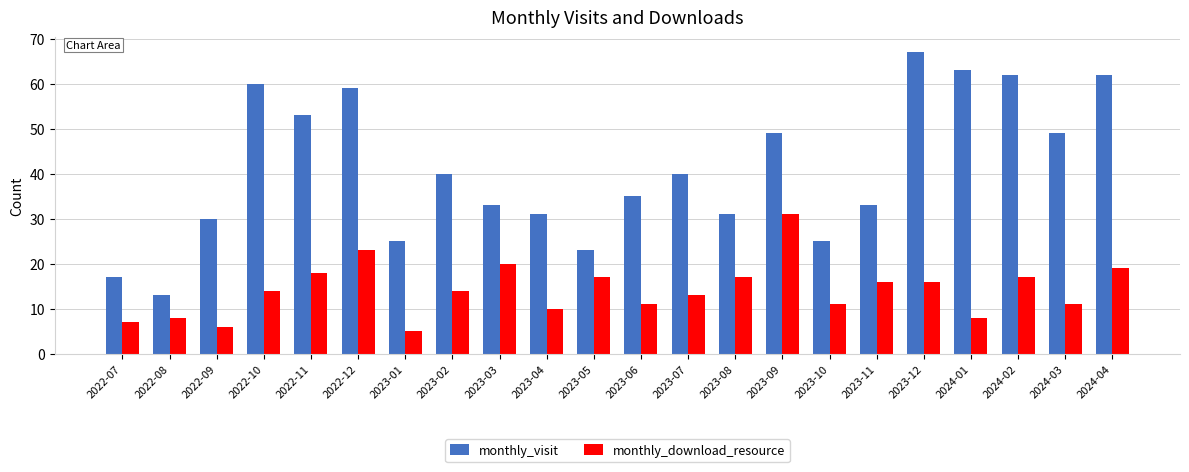

What are all the series names shown in the legend?

monthly_visit, monthly_download_resource